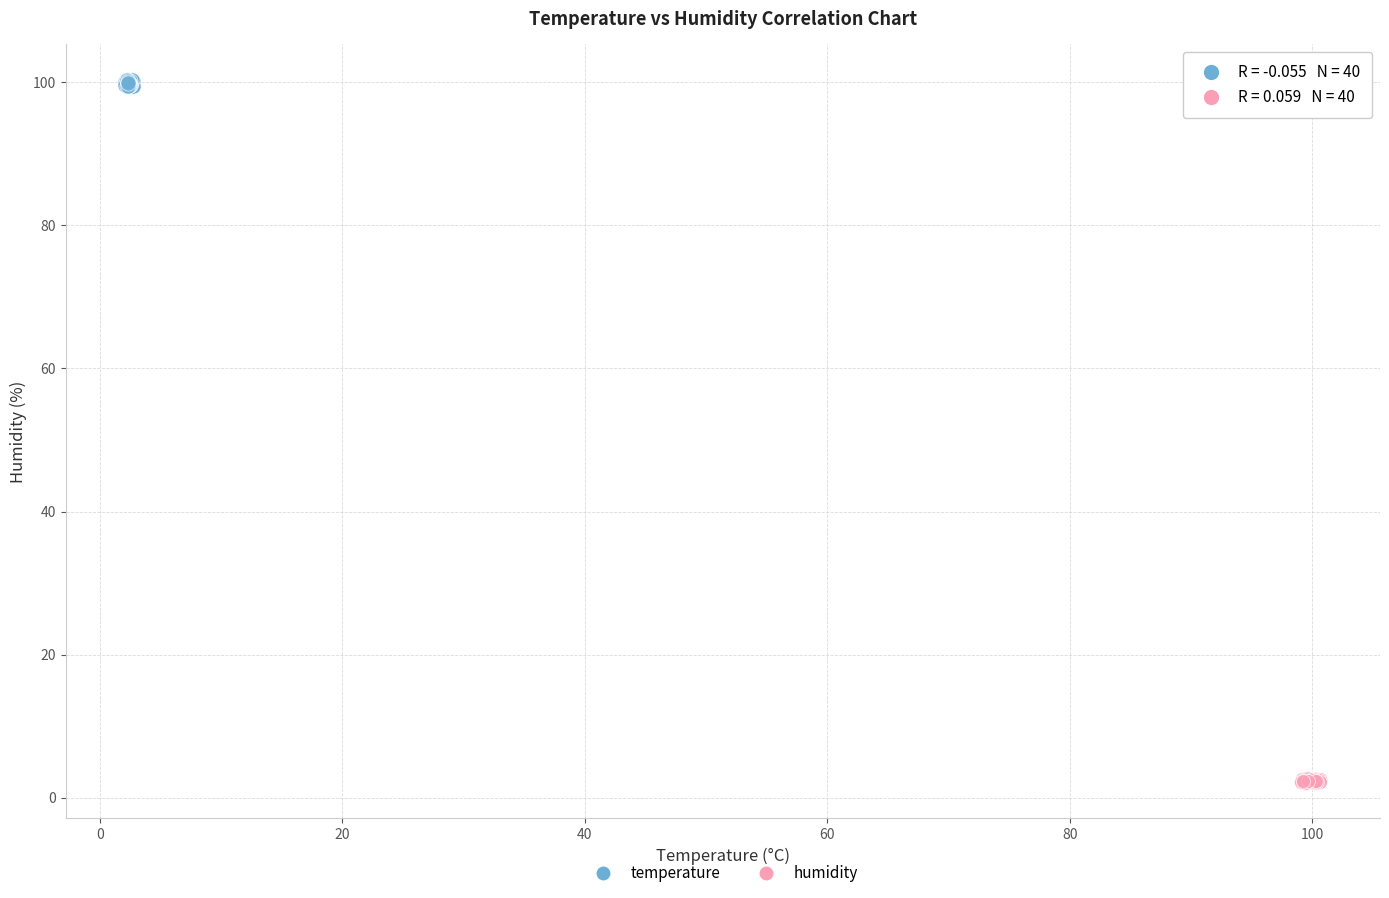

What are all the series names shown in the legend?

temperature, humidity